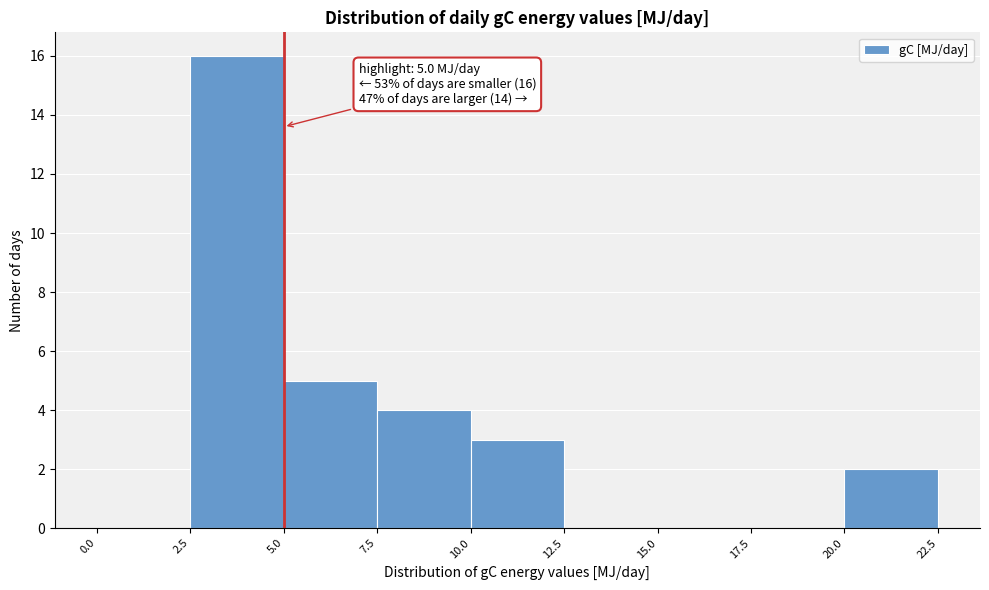

Which range on the x-axis has the tallest bar?

2.5 to 5.0